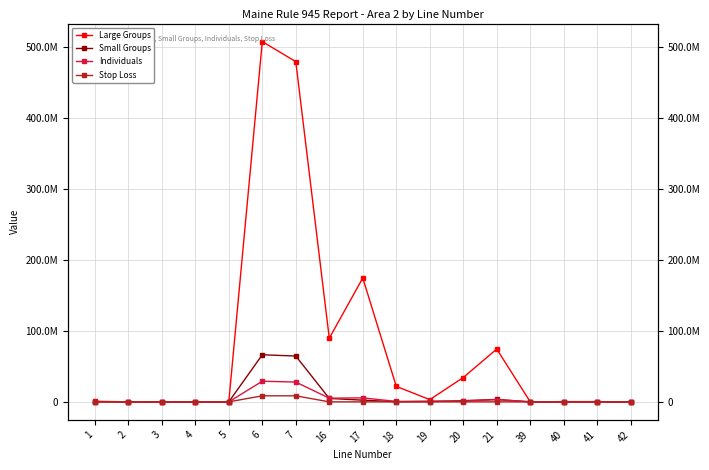

Is it true that Large Groups equals 165764.0 at 40?

False